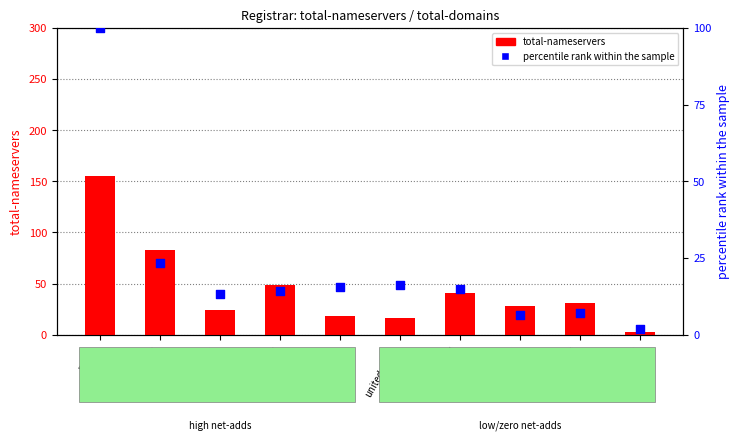

Which series has the largest Y range (max minus min)?

total-nameservers